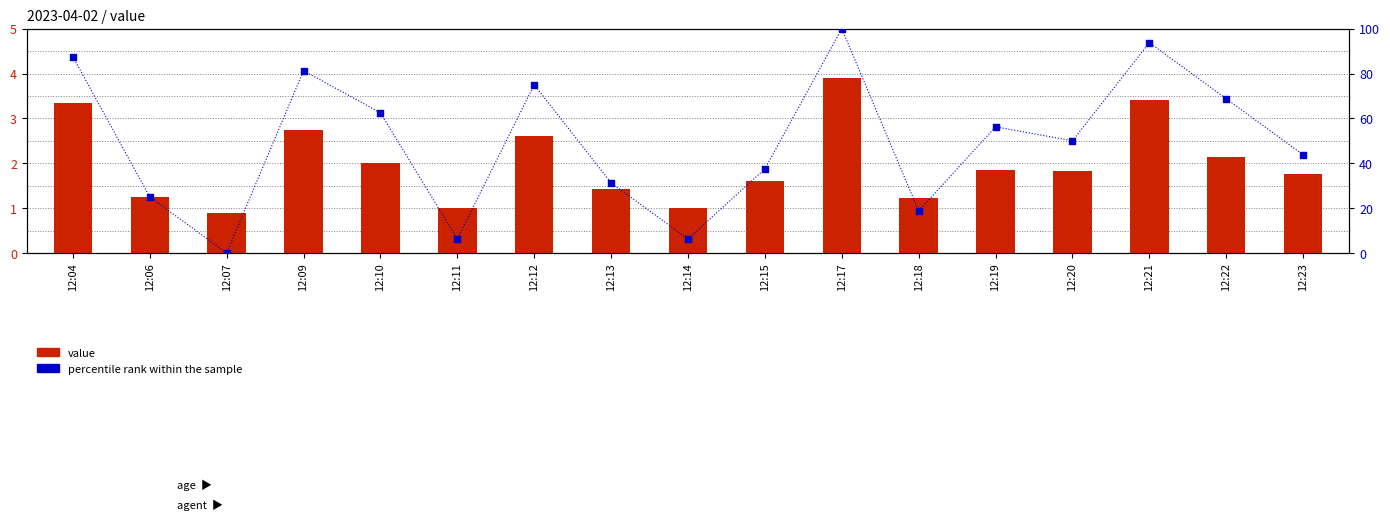

What is the total value across all series at 12:20?

51.8